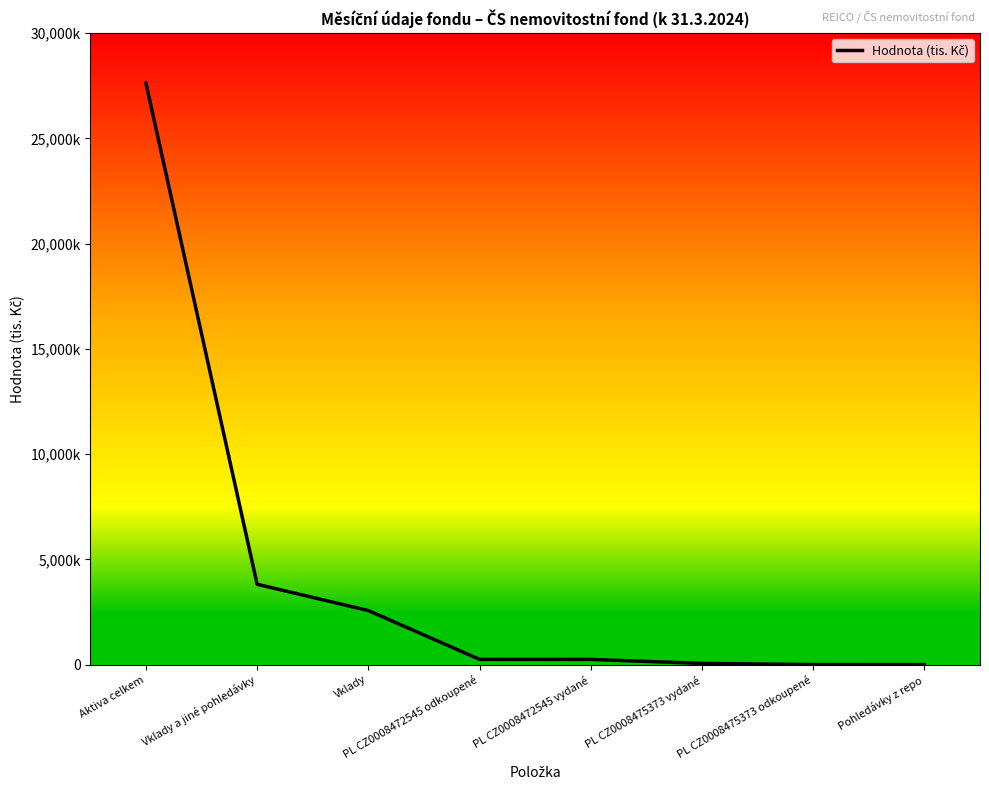

Does the chart have visible grid lines?

No